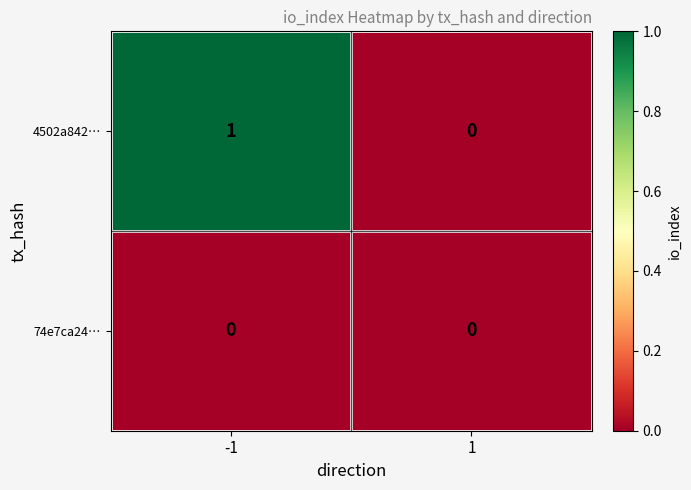

At which category is the sum across all series the highest?

-1